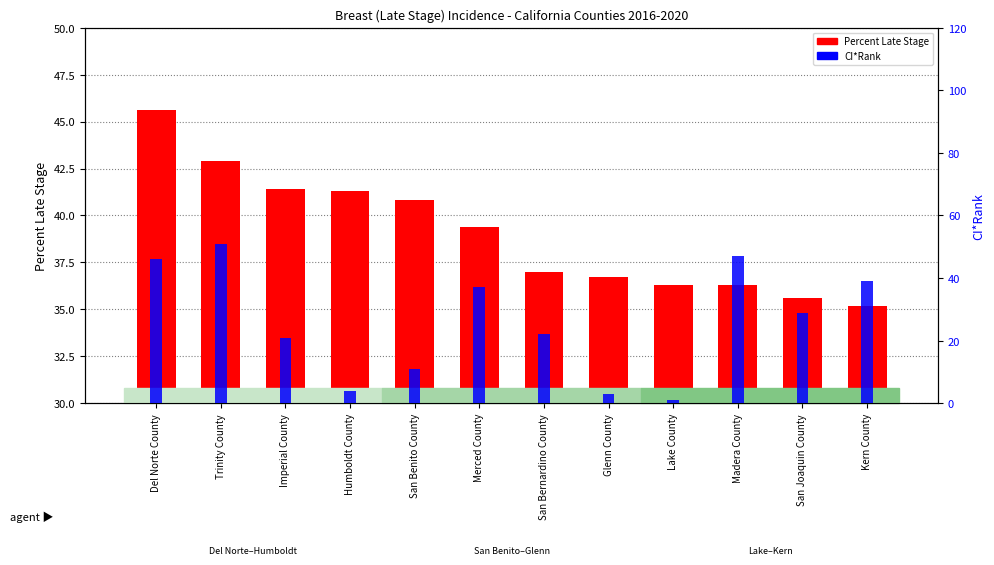

Reading left to right, transcribe all the data shown in this chart.

Percent Late Stage: 45.6	42.9	41.4	41.3	40.8	39.4	37.0	36.7	36.3	36.3	35.6	35.2
CI*Rank: 46.0	51.0	21.0	4.0	11.0	37.0	22.0	3.0	1.0	47.0	29.0	39.0